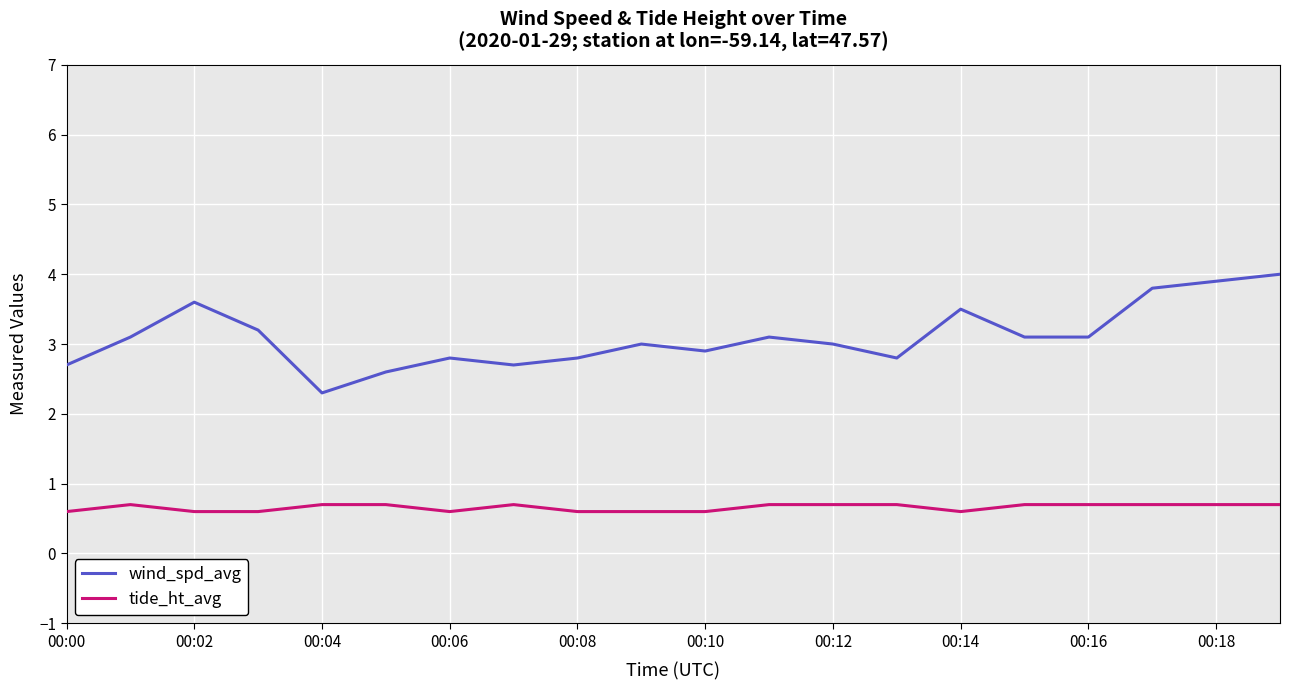

Is this an area chart (filled region under the line)?

No